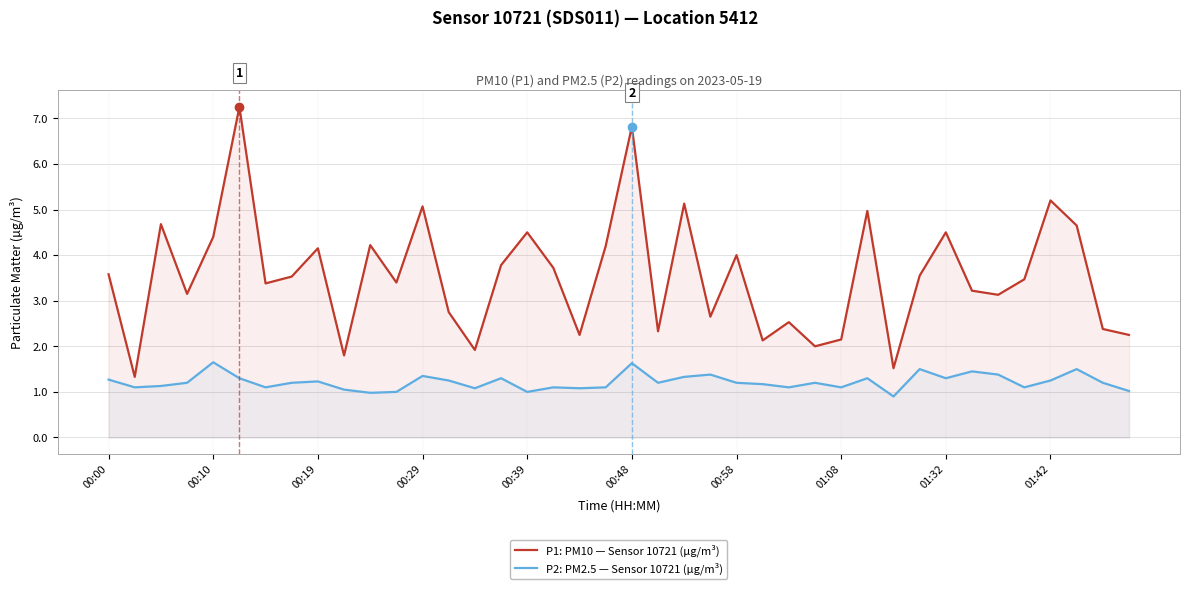

How many values in the P2: PM2.5 — Sensor 10721 (µg/m³) series exceed 1?

36